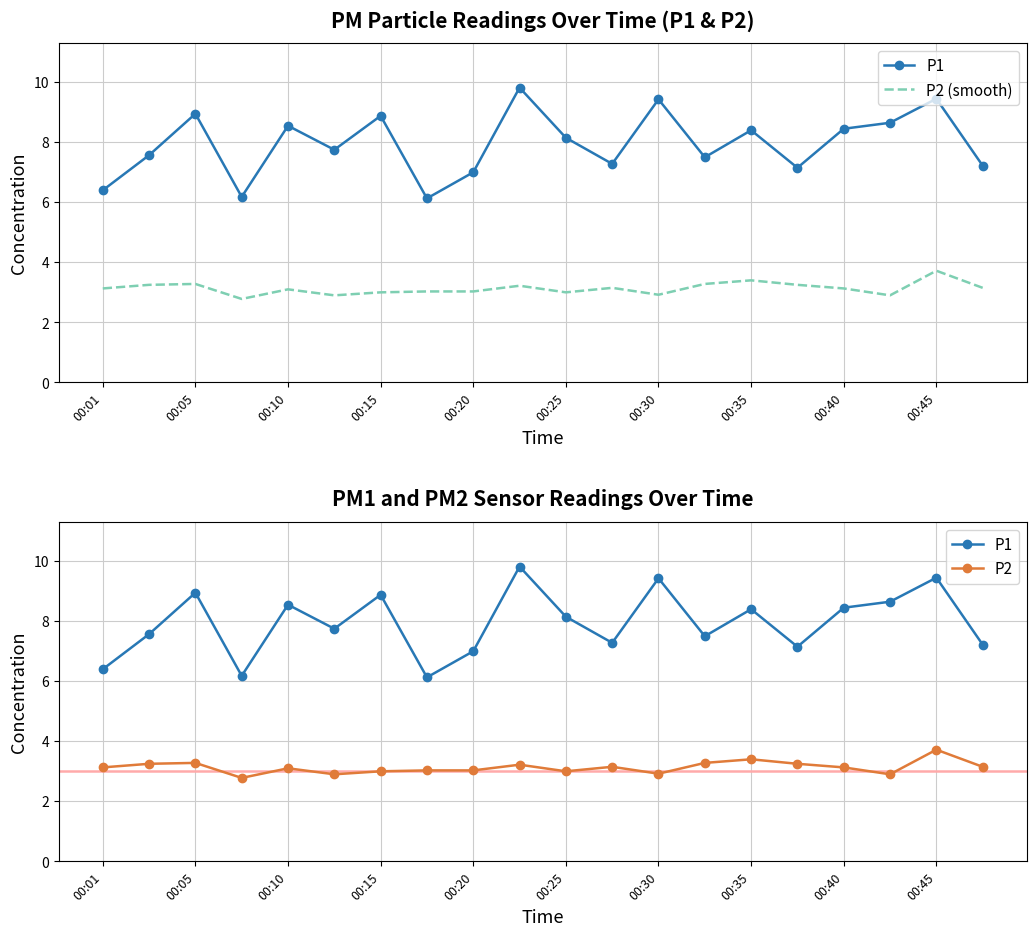

Reading left to right, what are all the values shown in this chart?

P1: 6.4	7.6	8.9	6.2	8.6	7.8	8.9	6.1	7.0	9.8	8.2	7.3	9.4	7.5	8.4	7.2	8.4	8.7	9.4	7.2
P2 (smooth): 3.1	3.2	3.3	2.8	3.1	2.9	3.0	3.0	3.0	3.2	3.0	3.1	2.9	3.3	3.4	3.2	3.1	2.9	3.7	3.1
P2: 3.1	3.2	3.3	2.8	3.1	2.9	3.0	3.0	3.0	3.2	3.0	3.1	2.9	3.3	3.4	3.2	3.1	2.9	3.7	3.1